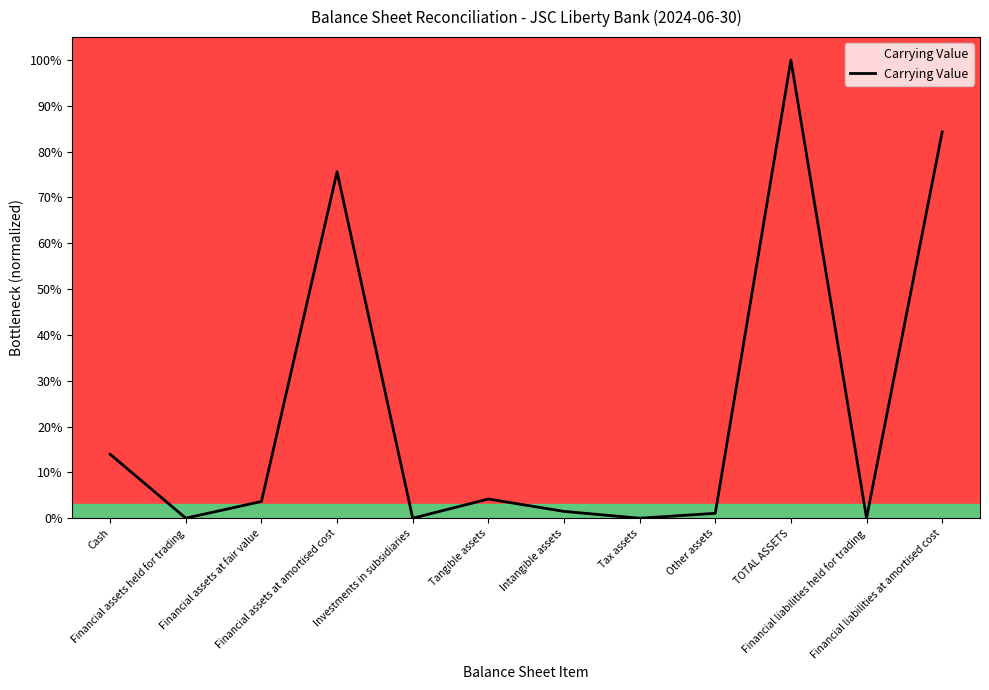

At which category does the data reach its first local peak?

Financial assets at amortised cost